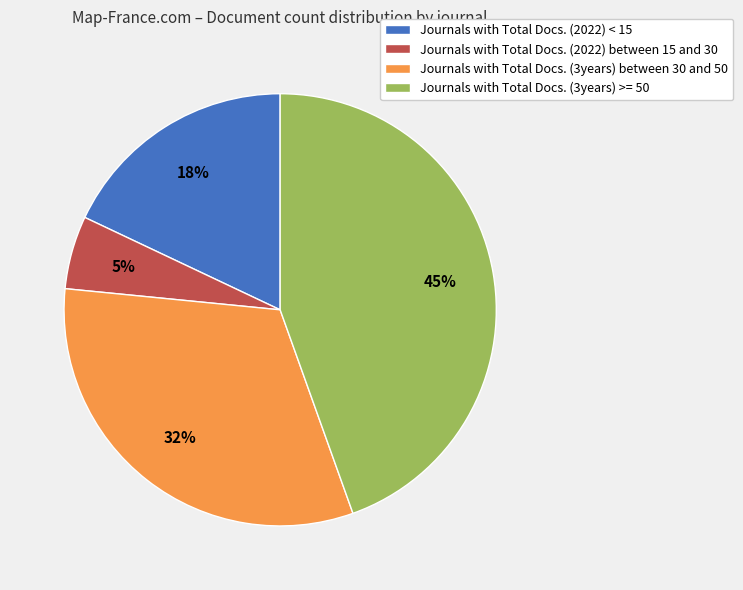

Rank the categories by value from lowest to highest.

Journals with Total Docs. (2022) between 15 and 30, Journals with Total Docs. (2022) < 15, Journals with Total Docs. (3years) between 30 and 50, Journals with Total Docs. (3years) >= 50